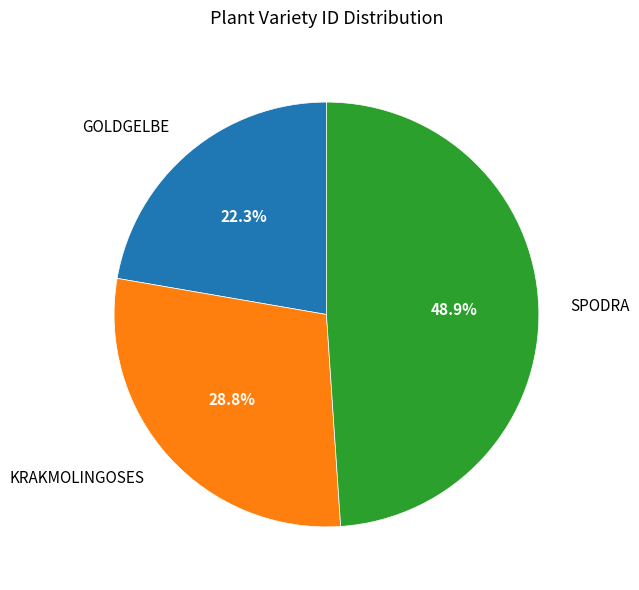

The KRAKMOLINGOSES slice represents 20% of the pie. True or false?

False